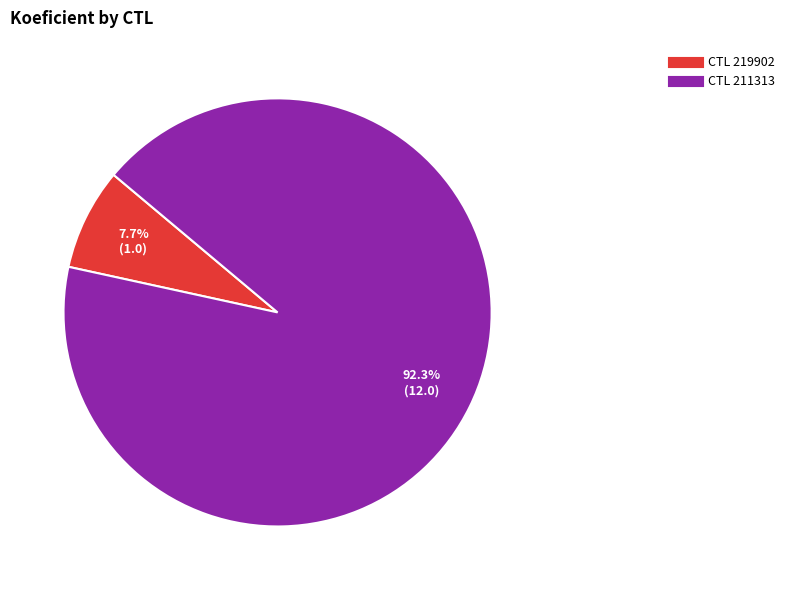

Does any single category account for the majority?

Yes